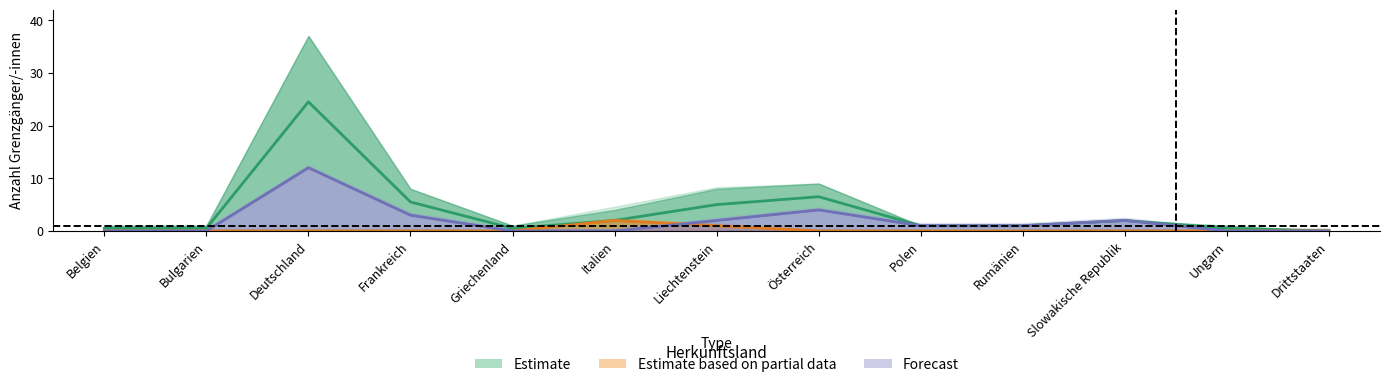

What is the average value of the < 12 Monate series?

0.2